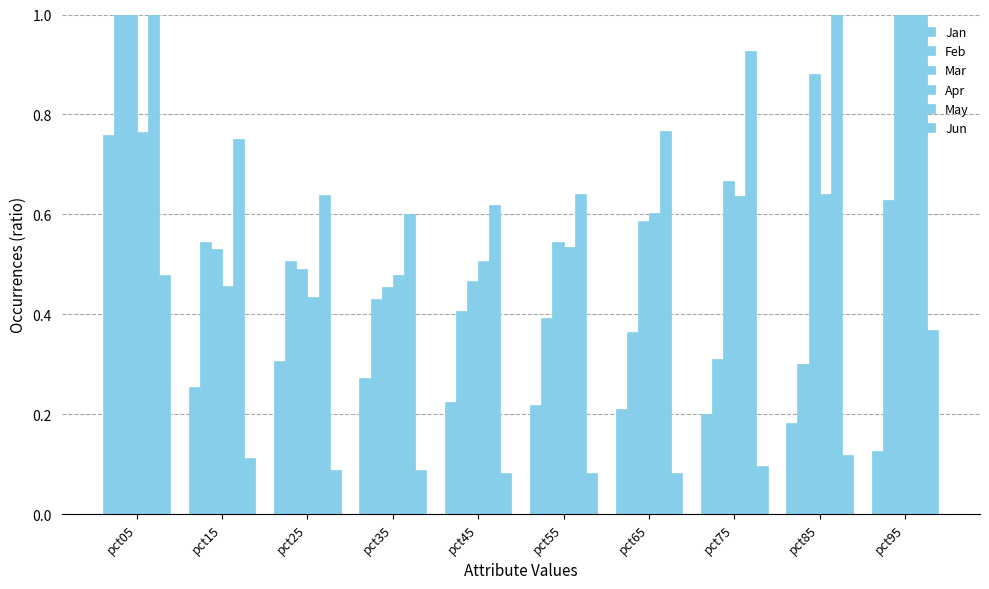

Which series has the largest total across all categories?

May